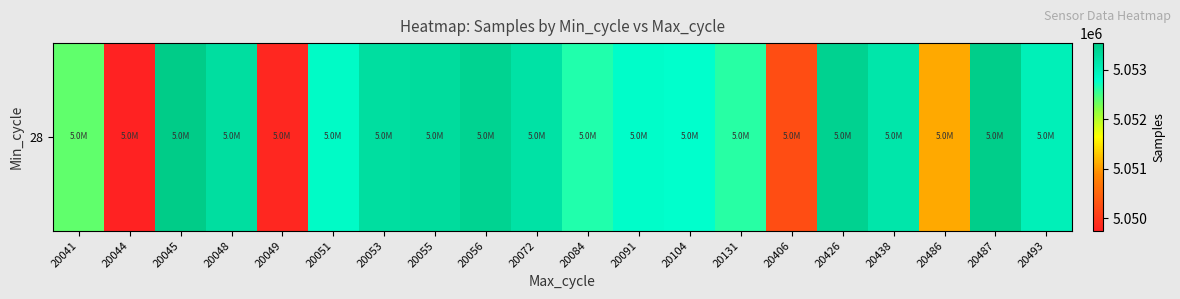

Reading left to right, transcribe all the data shown in this chart.

5052375	5049752	5053535	5053262	5049819	5052837	5053267	5053293	5053421	5053207	5052644	5052802	5052774	5052607	5050244	5053442	5053144	5051100	5053504	5052989